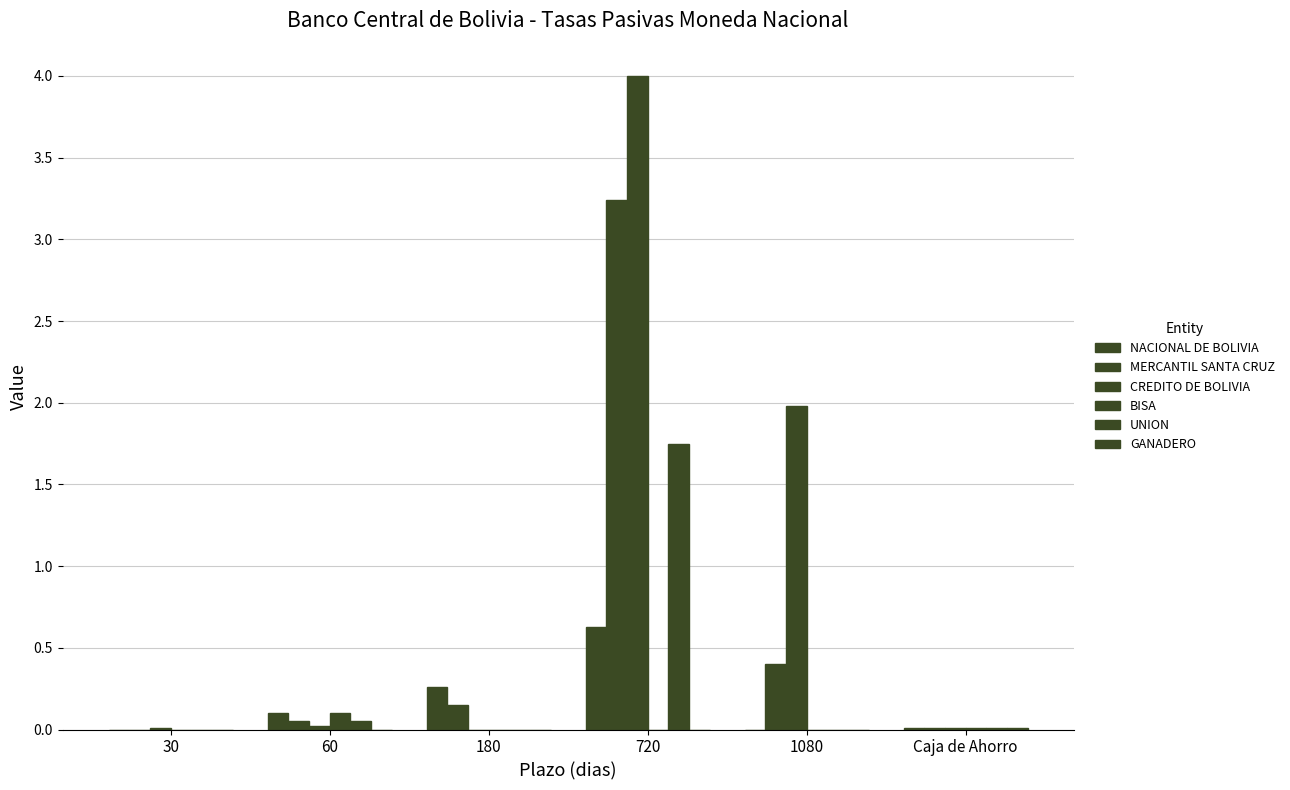

How many groups of bars are there?

6